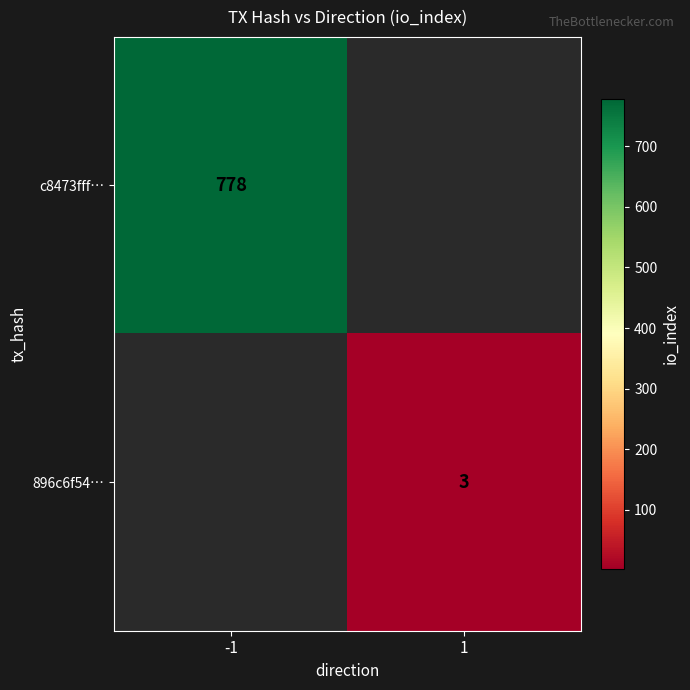

True or false: c8473fff… has a value of 778 at -1.

True